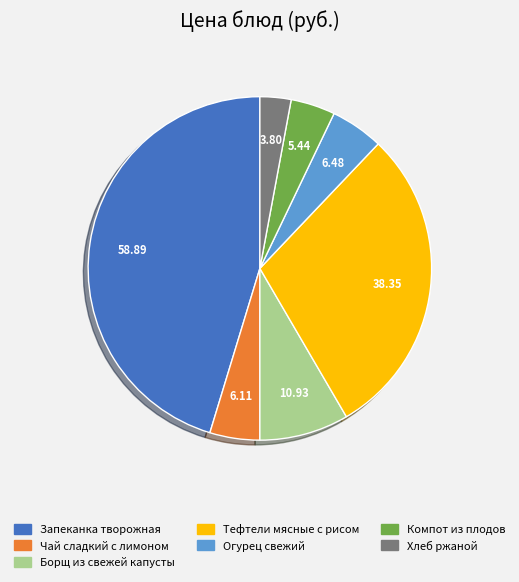

Does any single category account for the majority?

No